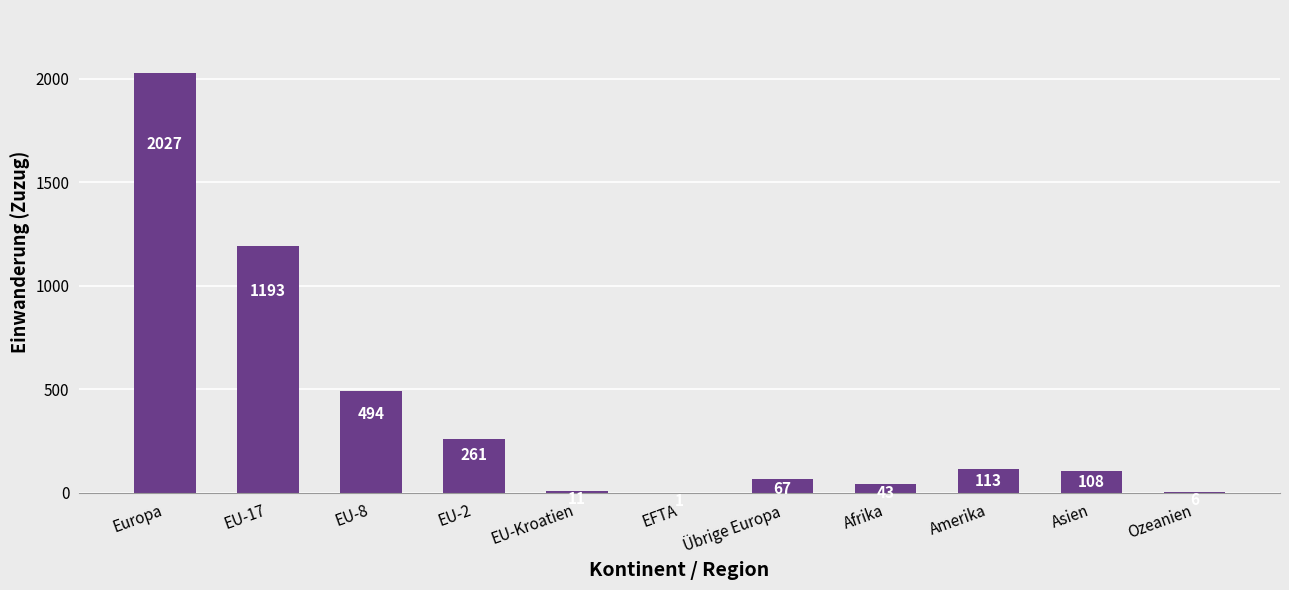

What is the sum of the values at EU-17 and EU-Kroatien?

1204